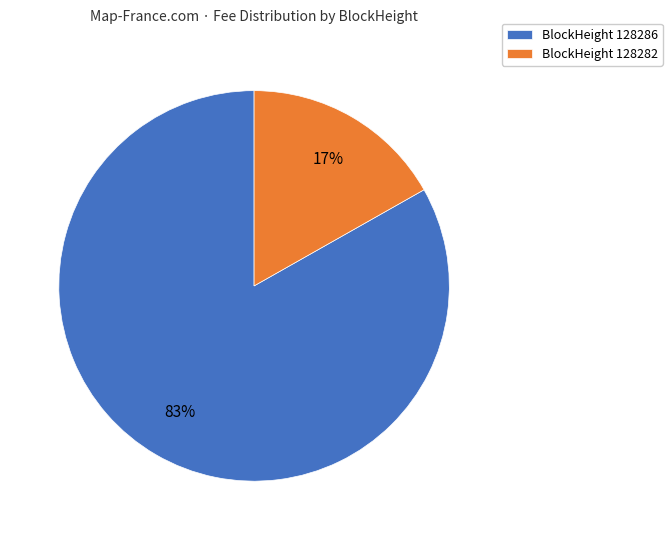

To the nearest percent, what is the average slice percentage?

50%